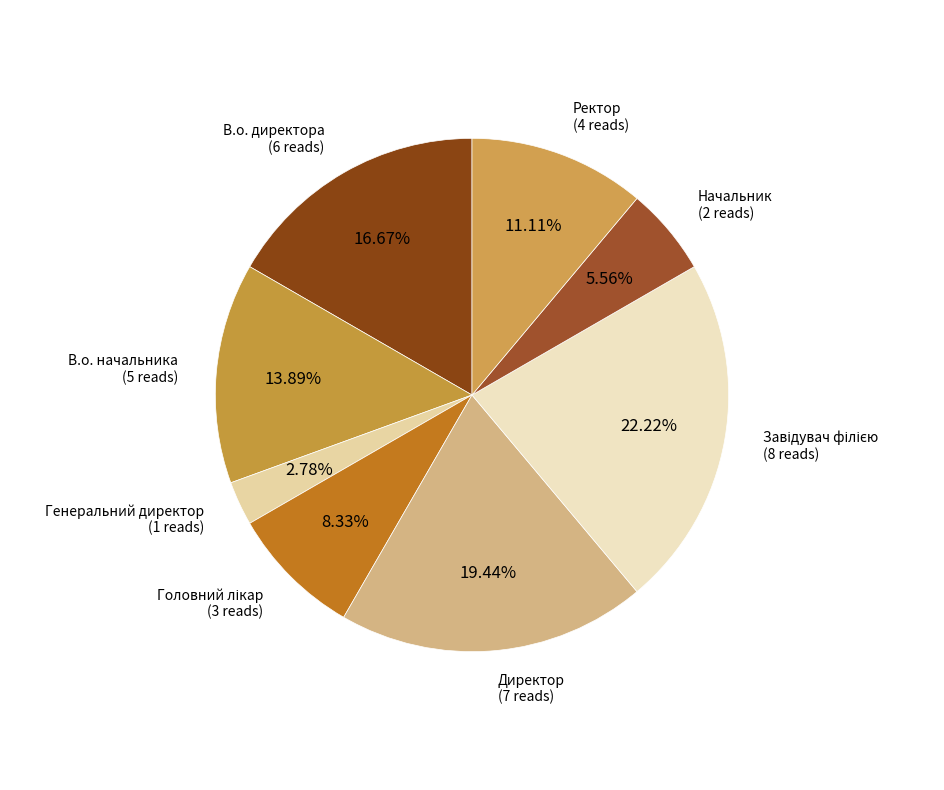

To the nearest percent, what is the average slice percentage?

12%